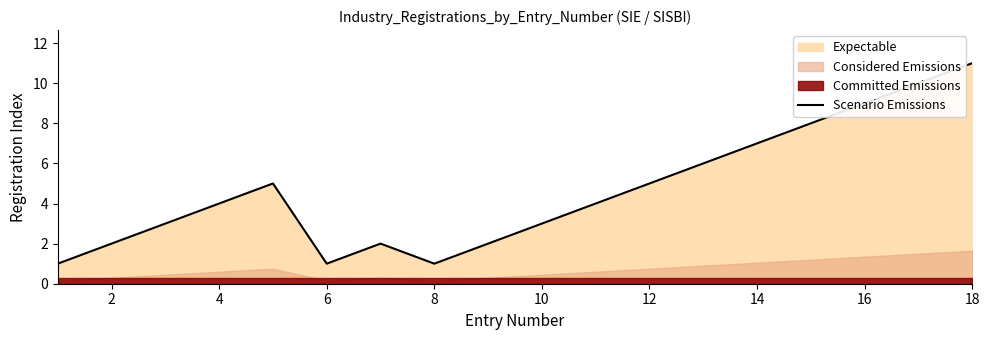

True or false: Scenario Emissions has a value of 0 at 6.

False